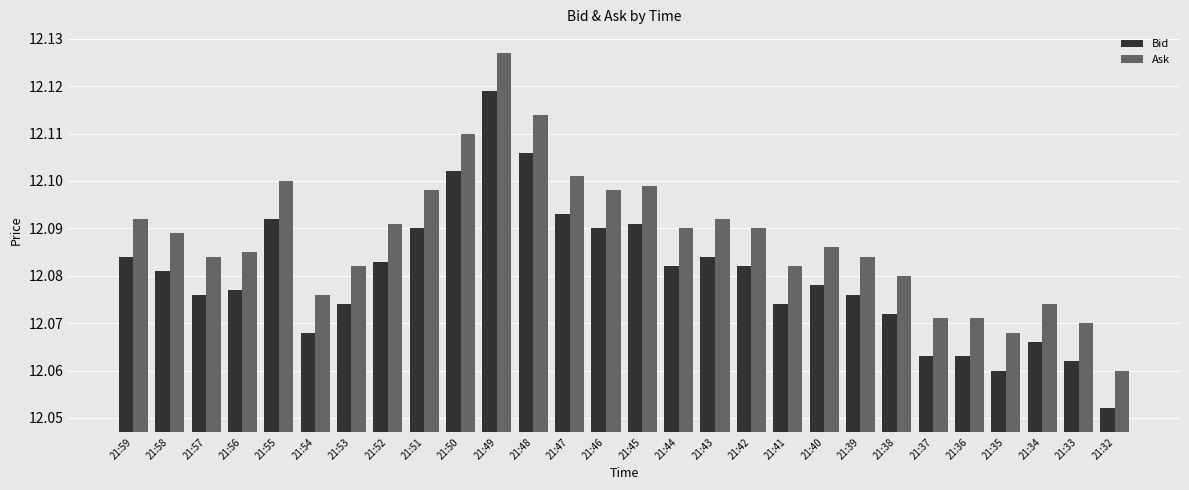

At how many categories does at least one series exceed 12?

28